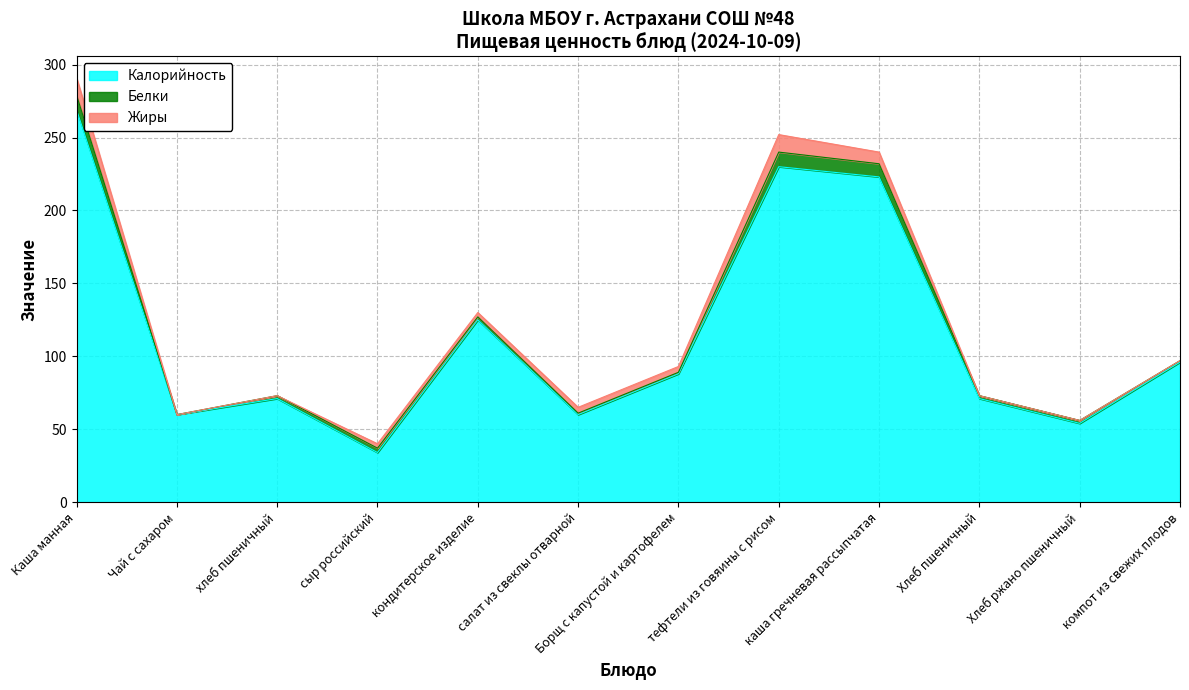

The value of Жиры at сыр российский is 3. True or false?

True